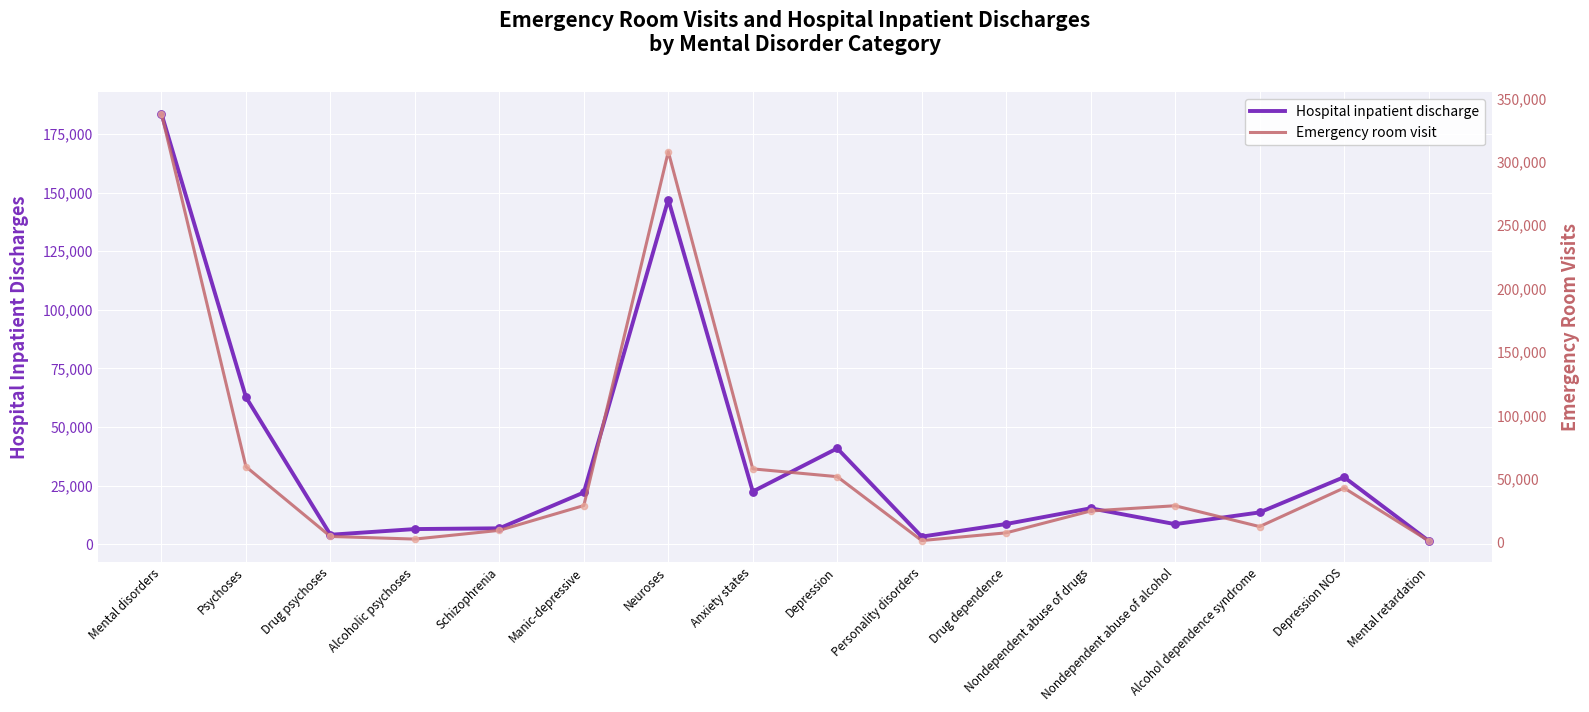

What is the total value across all series at Psychoses?

122481